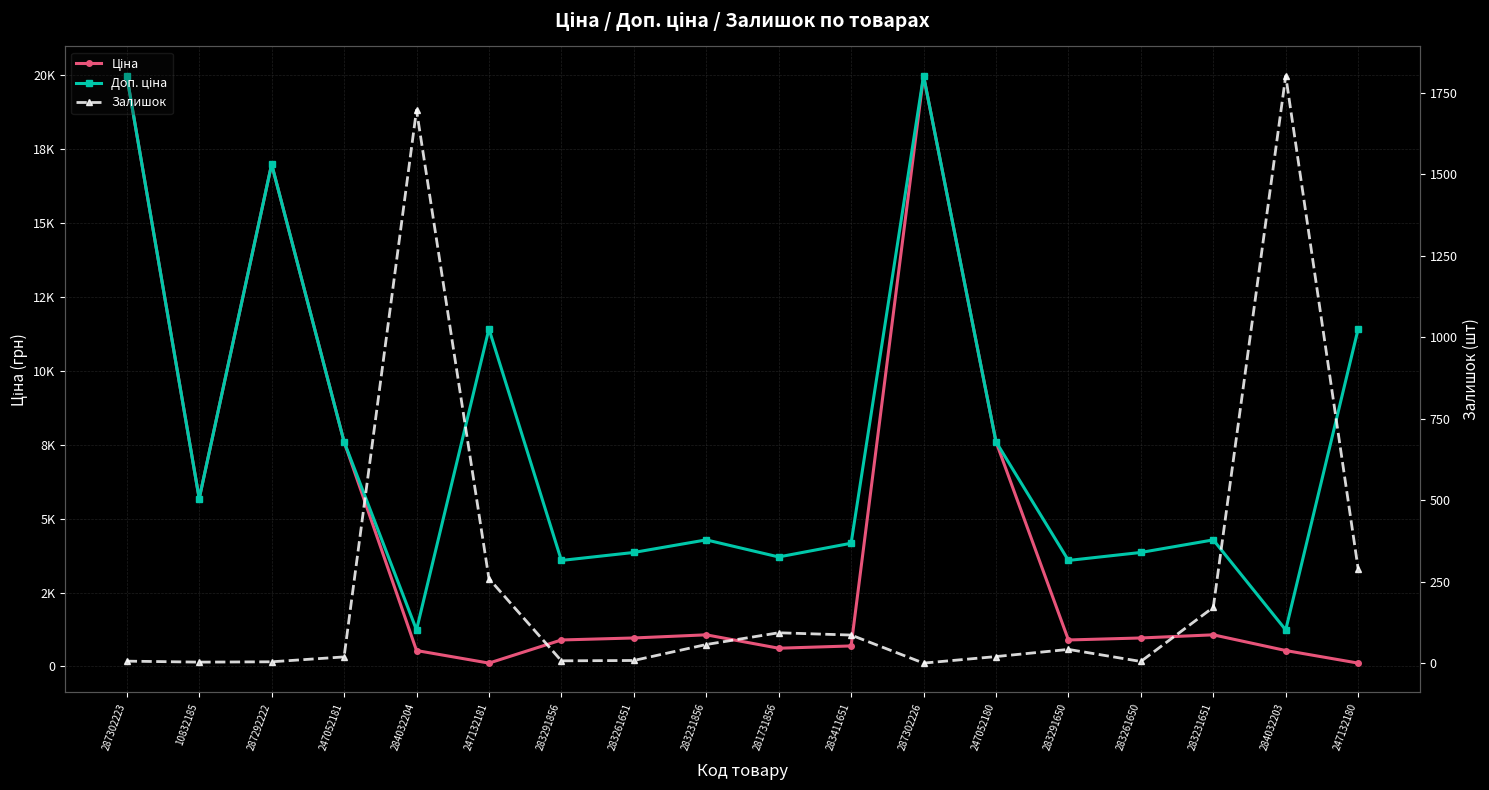

How many data points in Залишок are above 43?

8